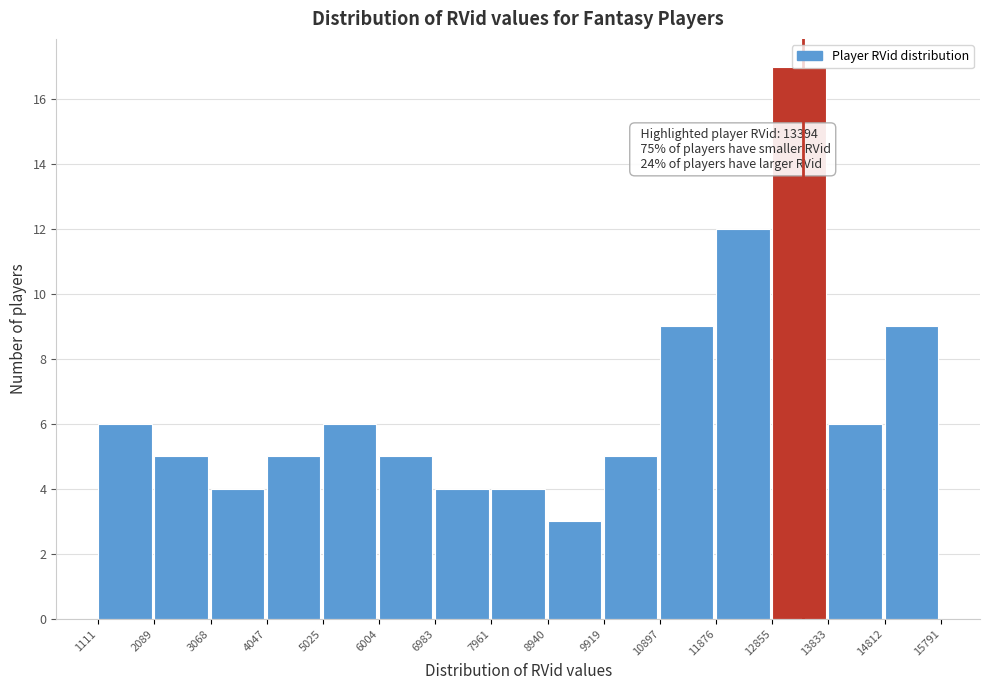

Over which range of the x-axis is the bar tallest?

12855 to 13833